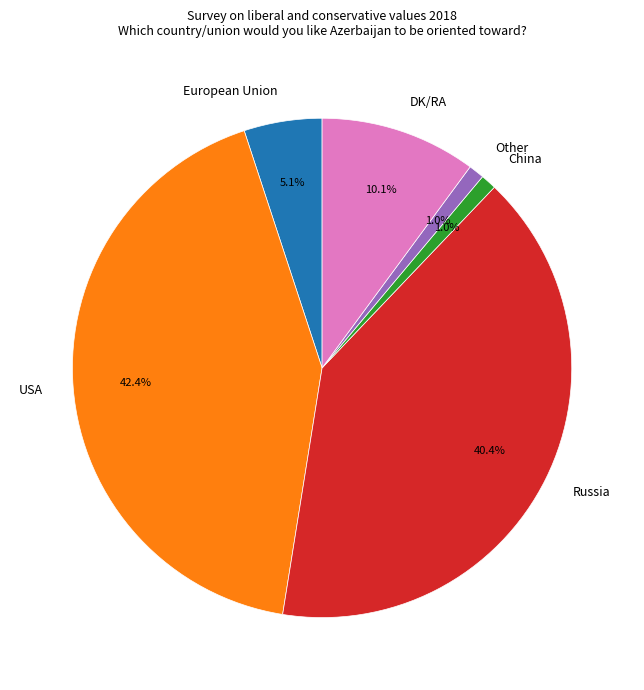

Count the number of slices in the pie.

6